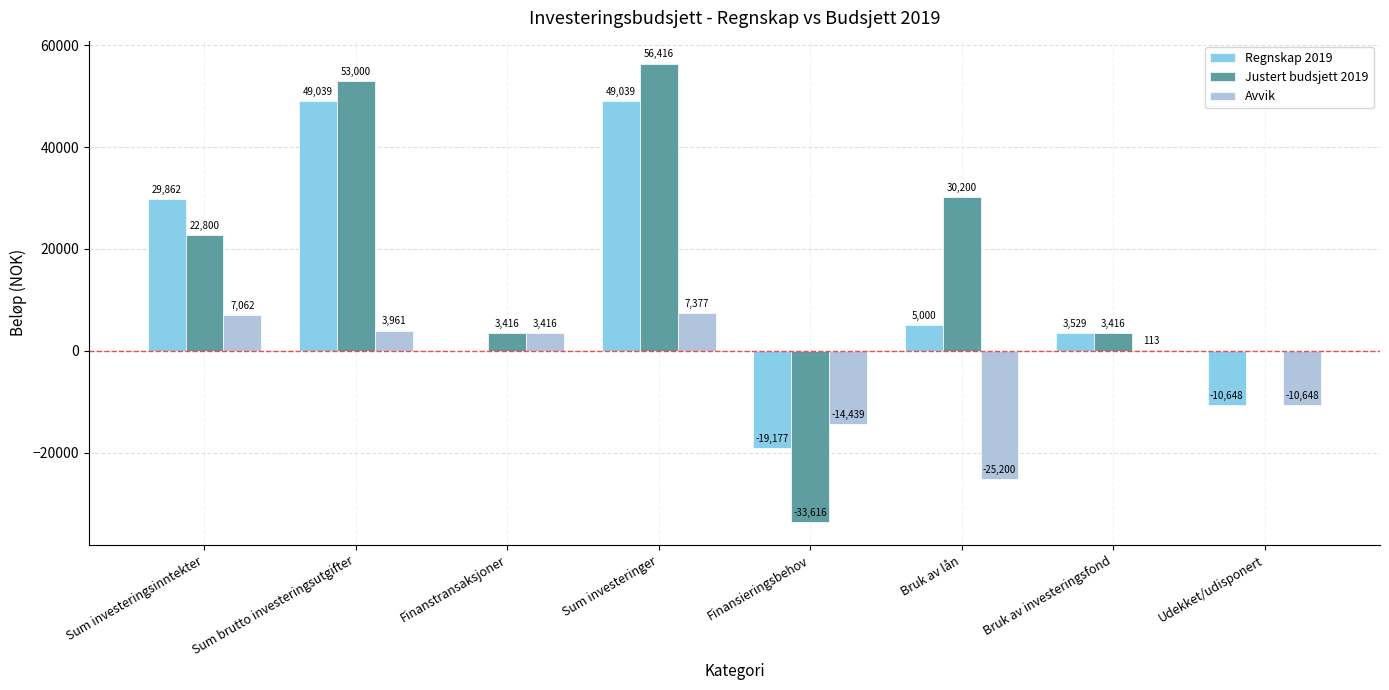

Are the bars horizontal?

No